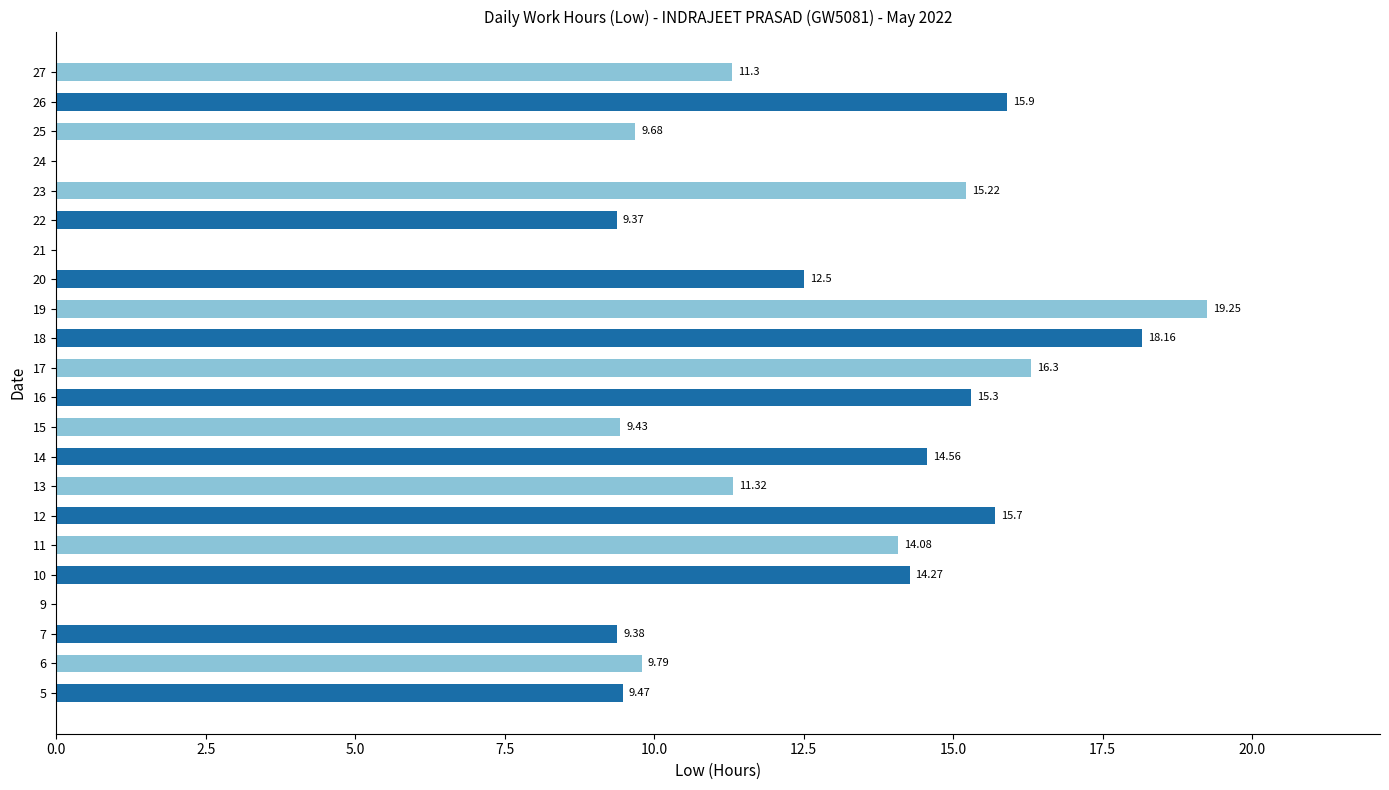

How many values are above zero?

19